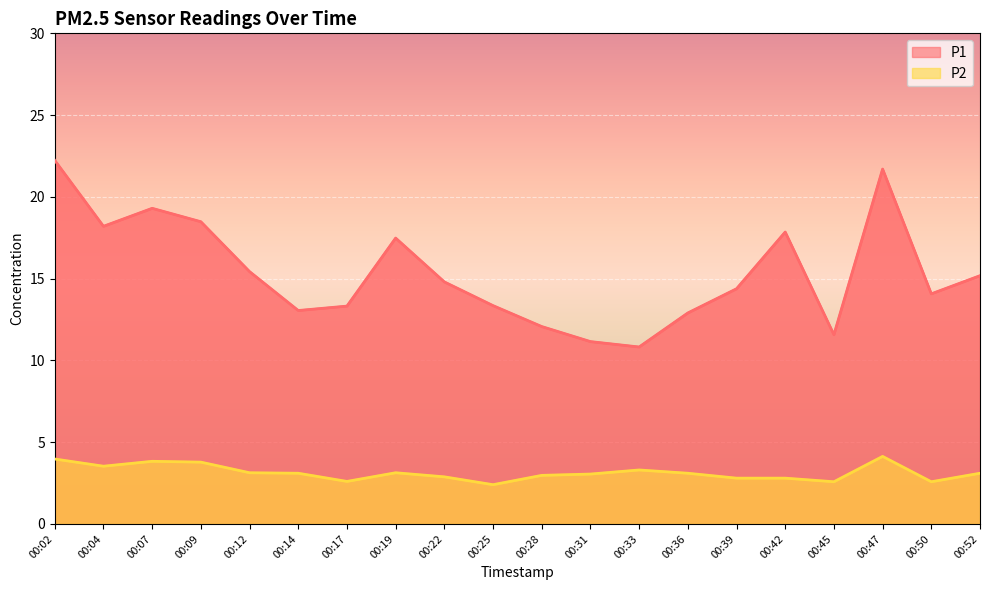

What are all the series names shown in the legend?

P1, P2